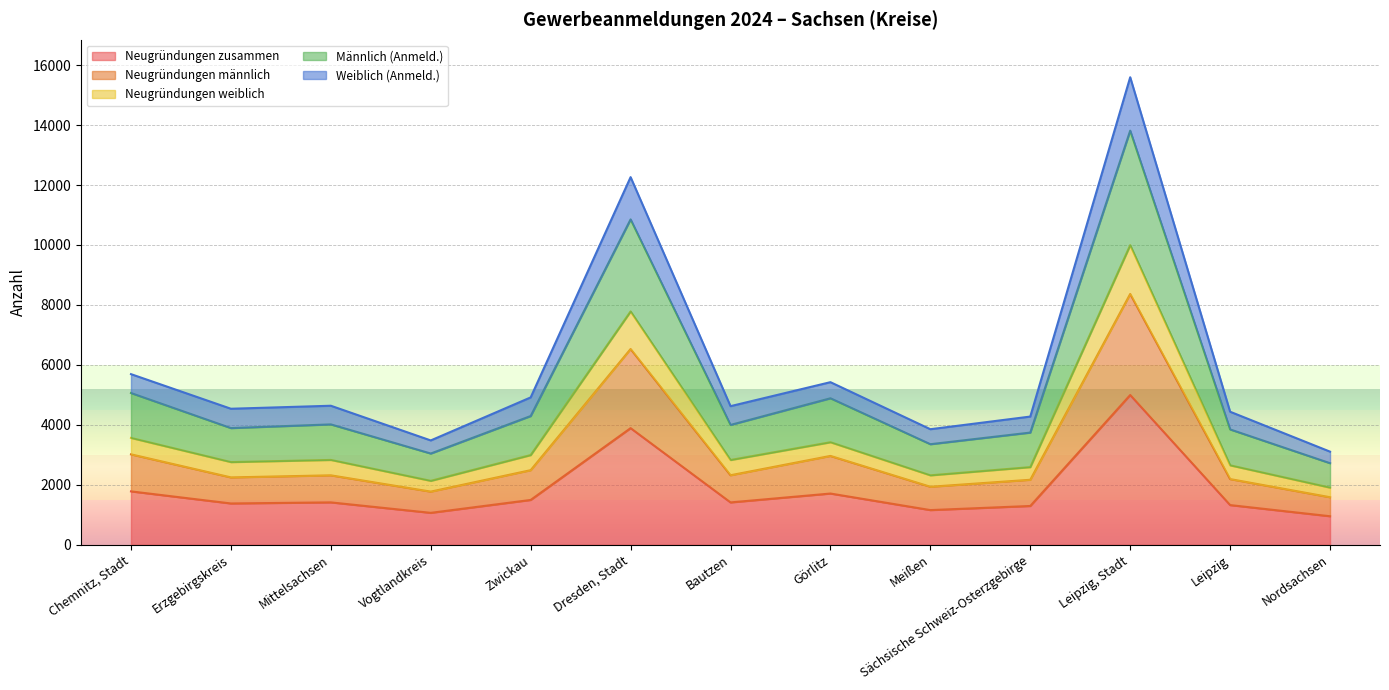

True or false: Weiblich (Anmeld.) and Neugründungen zusammen cross at least once.

False